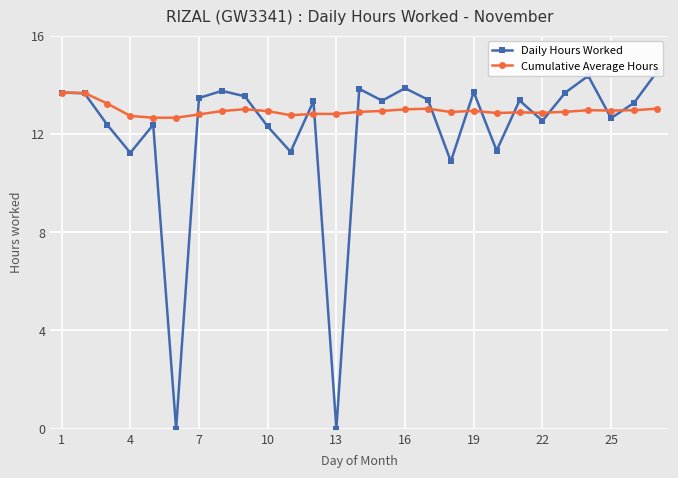

What is the value of the Cumulative Average Hours point at the 2nd from the left?

13.7